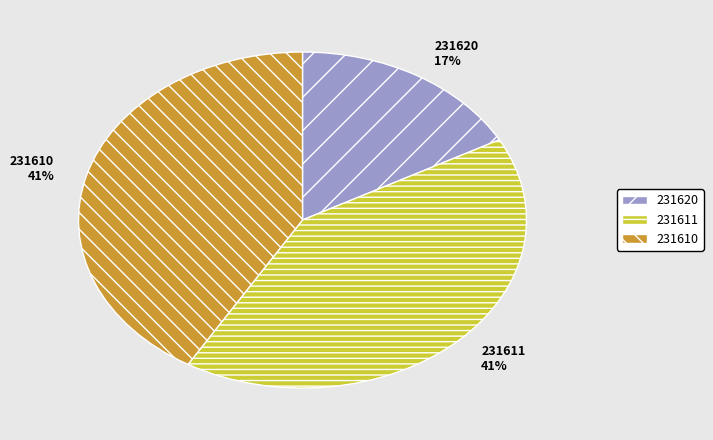

To the nearest percent, what percentage of the pie is 231611?

41%